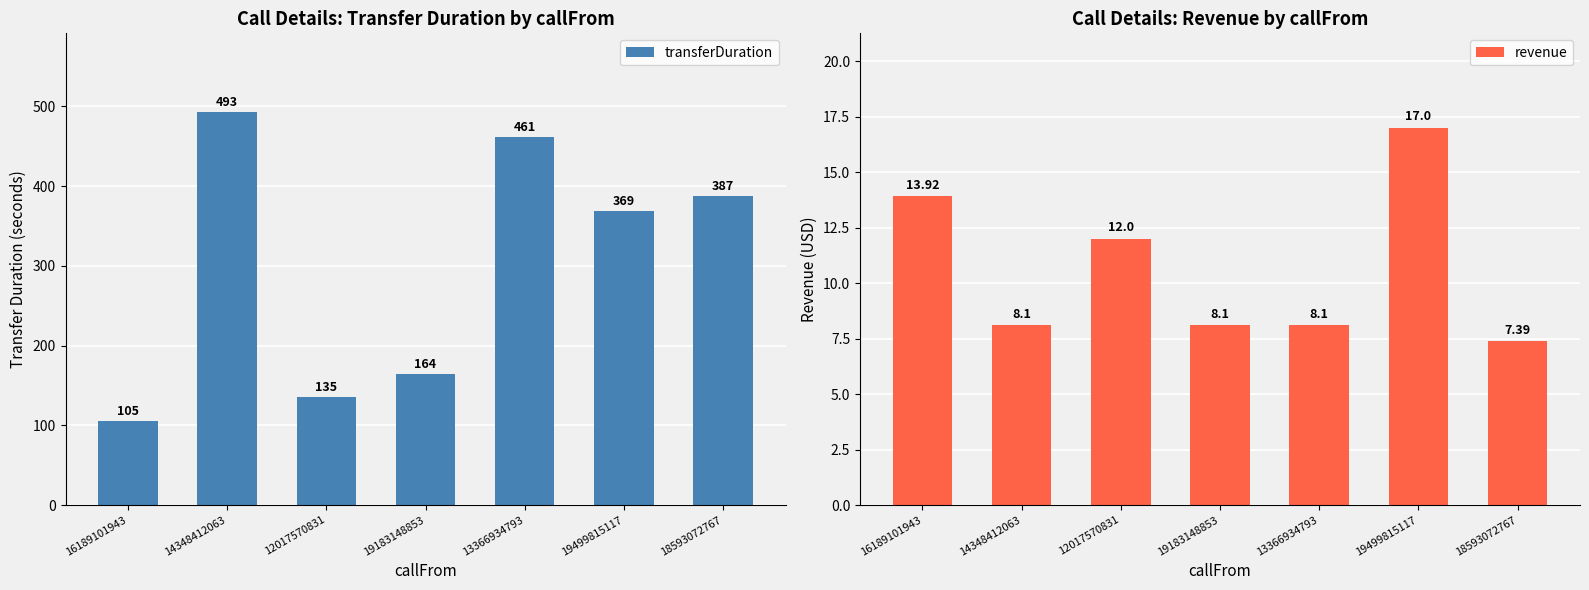

List the labels in order of transferDuration value, largest first.

14348412063, 13366934793, 18593072767, 19499815117, 19183148853, 12017570831, 16189101943